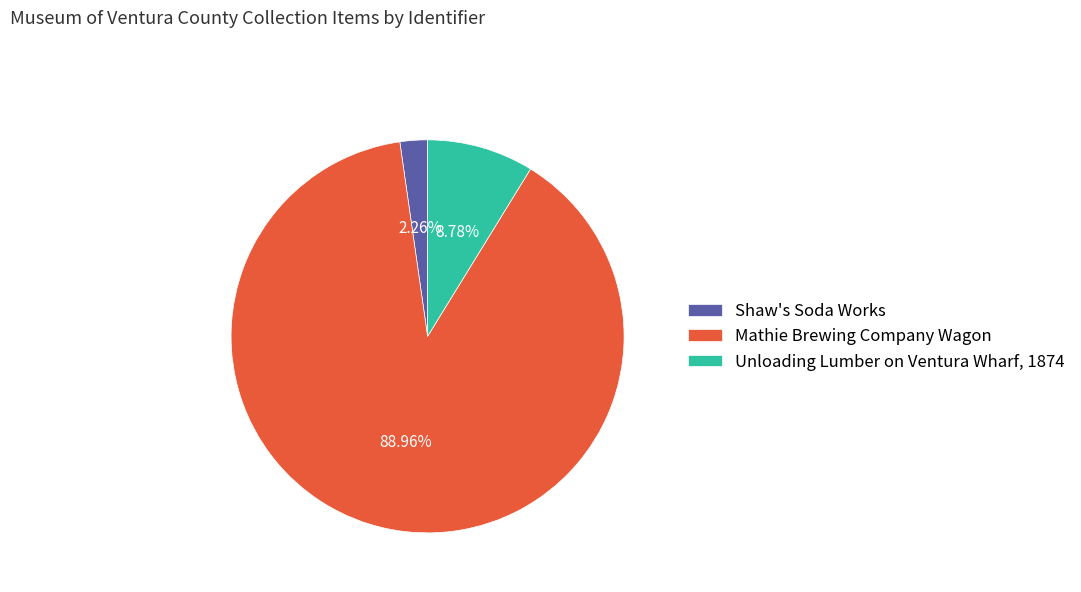

What is the ratio of the value at Mathie Brewing Company Wagon to the value at Shaw's Soda Works?

39.4